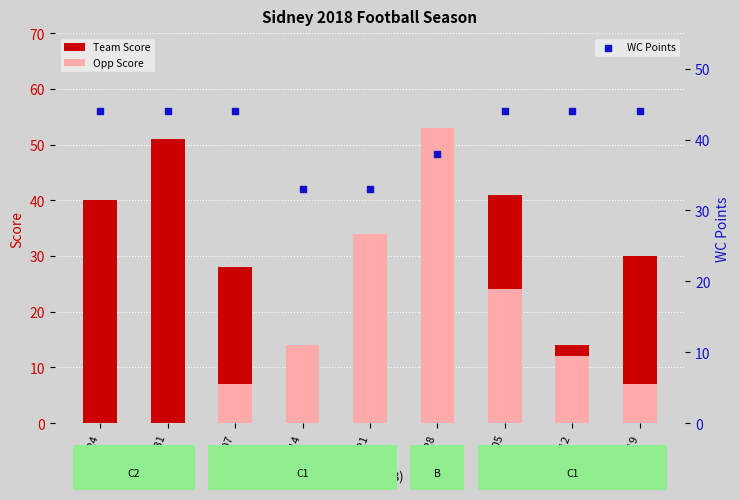

Which series reaches the minimum Y coordinate?

Opp Score